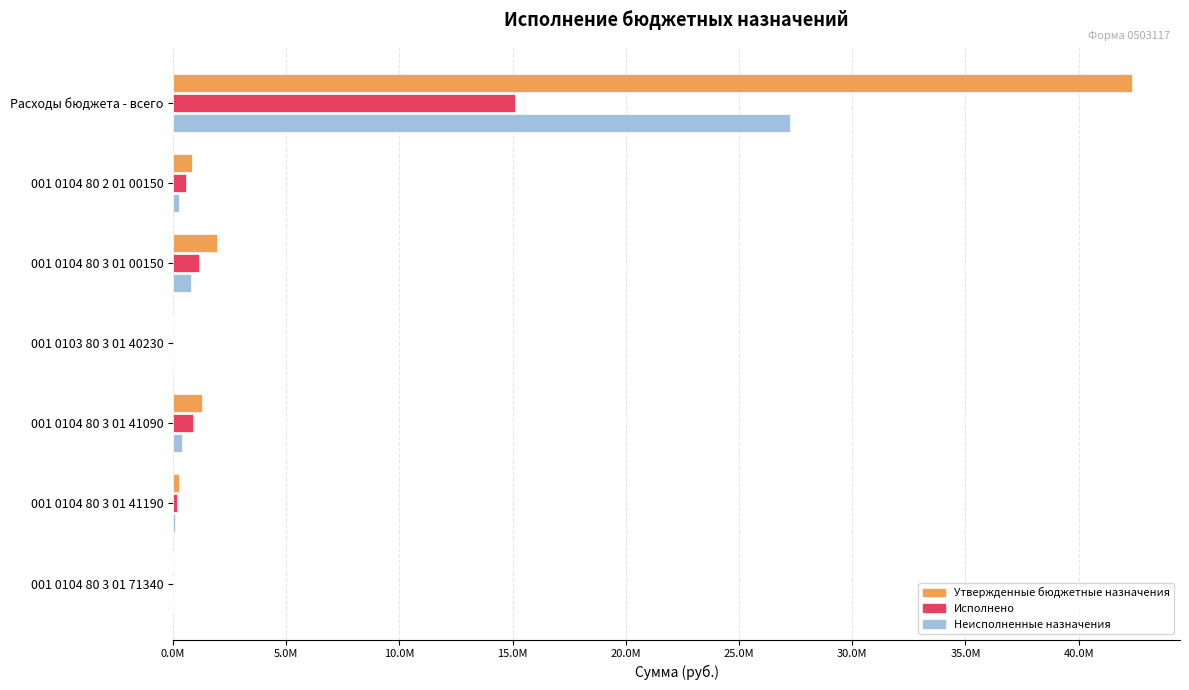

What is the greatest value displayed?

42357829.1